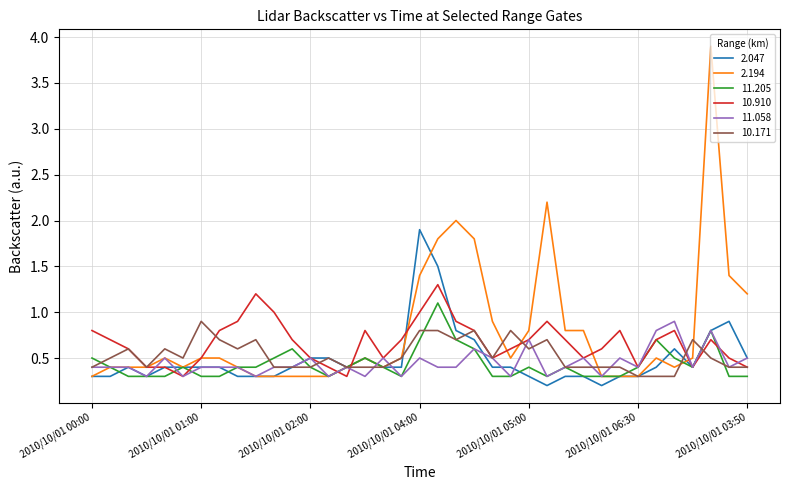

What is the minimum value for 10.910?

0.3